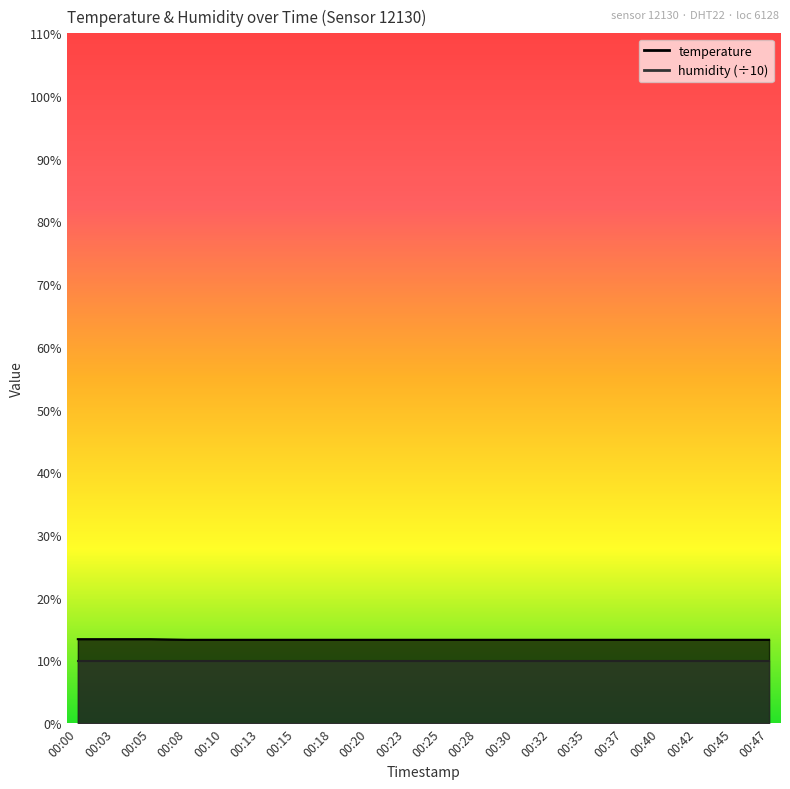

Rank the categories by value from highest to lowest.

00:00, 00:03, 00:05, 00:08, 00:10, 00:13, 00:15, 00:18, 00:20, 00:23, 00:25, 00:28, 00:30, 00:32, 00:35, 00:37, 00:40, 00:42, 00:45, 00:47